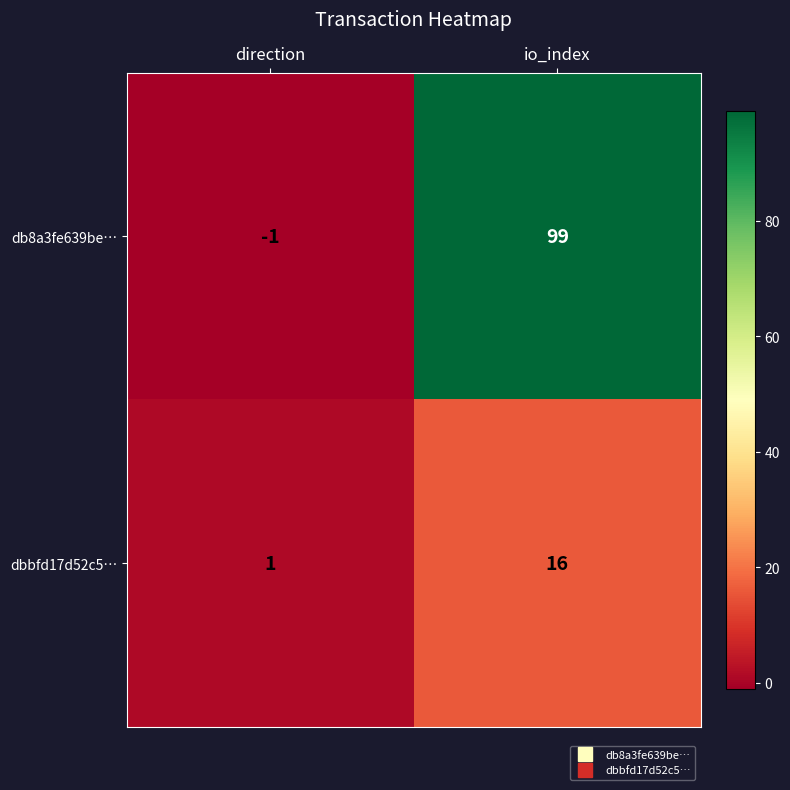

Which series has the largest total across all categories?

db8a3fe639be…